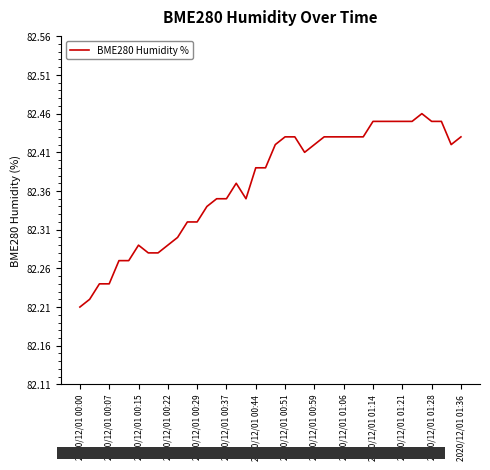

What is the maximum value shown in the chart?

82.5